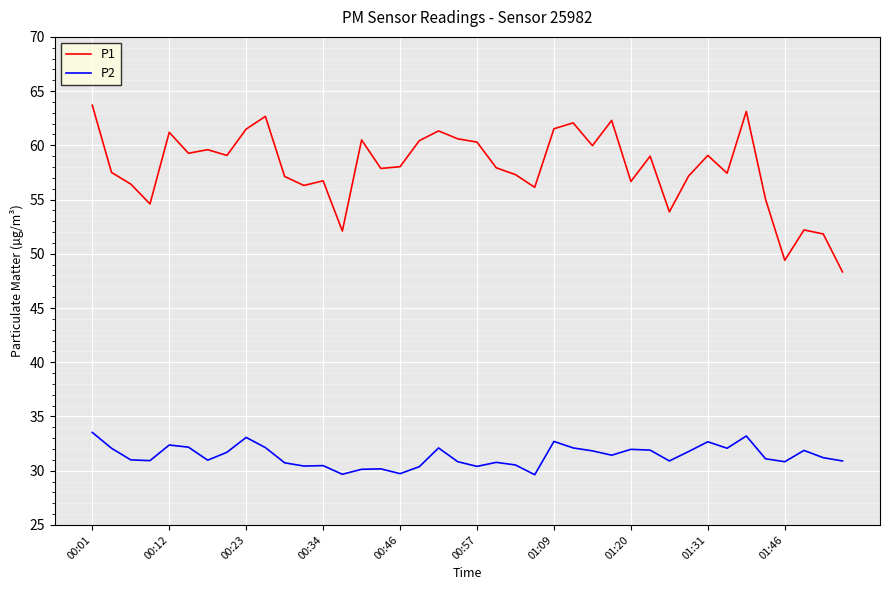

Which series has the widest spread of values?

P1